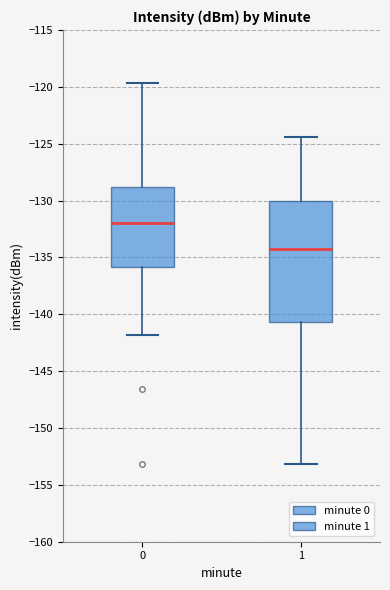

Where is the upper edge of the box at x = 0 on the y-axis? The values are not printed on the chart, so give them approximately, as read against the axis.

-129.0